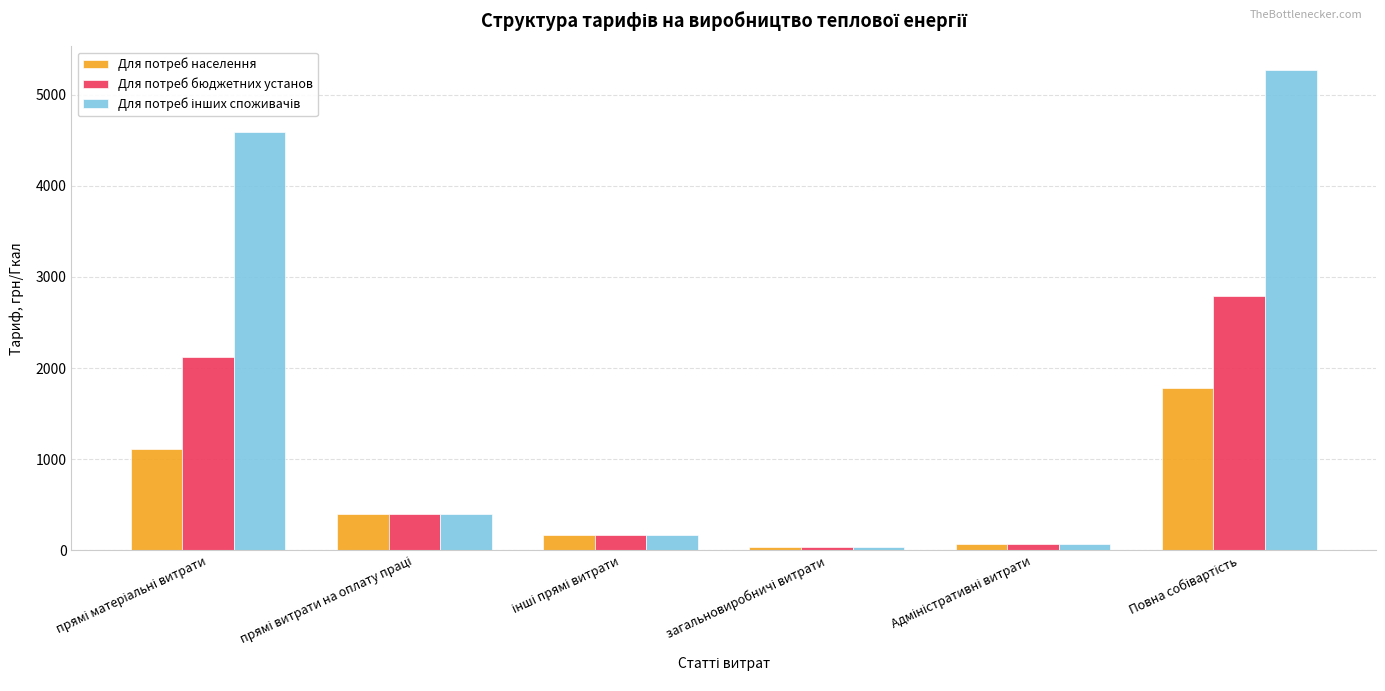

What is the average value of the Для потреб бюджетних установ series?

931.1